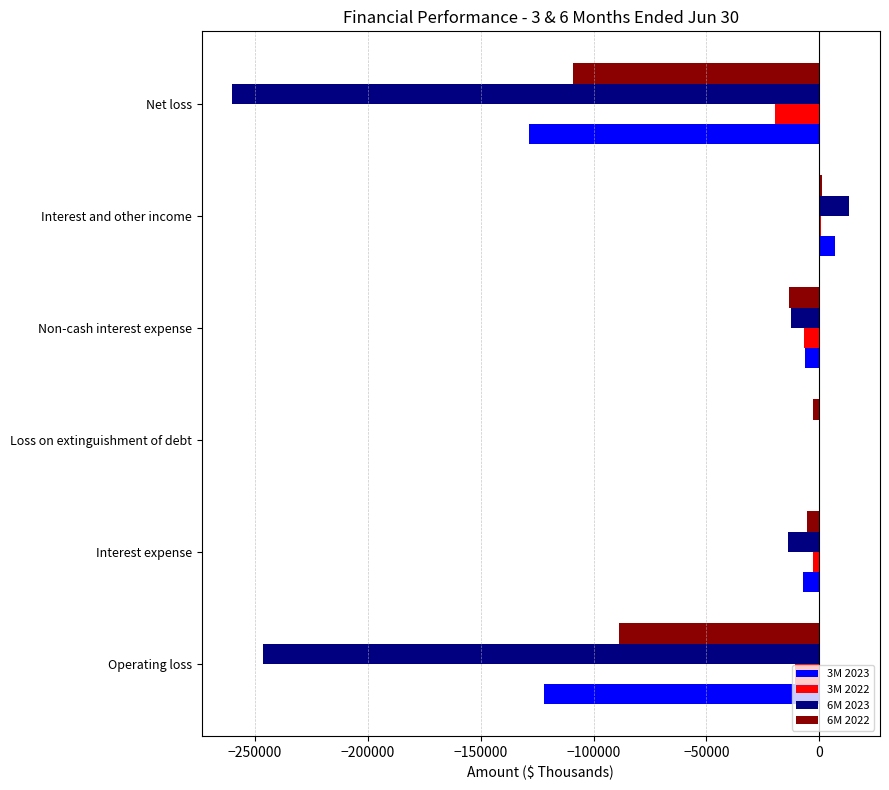

Is it true that 6M 2022 equals -109265 at Net loss?

True